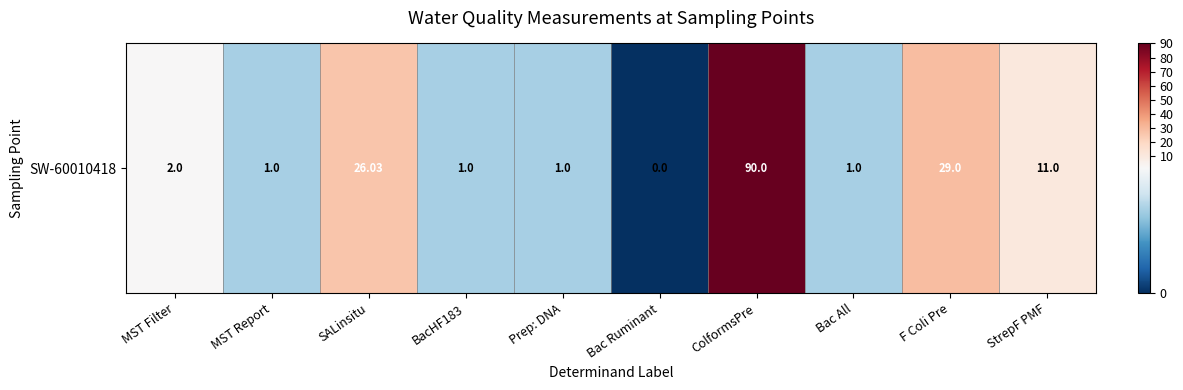

The value at SALinsitu is 34.6. True or false?

False